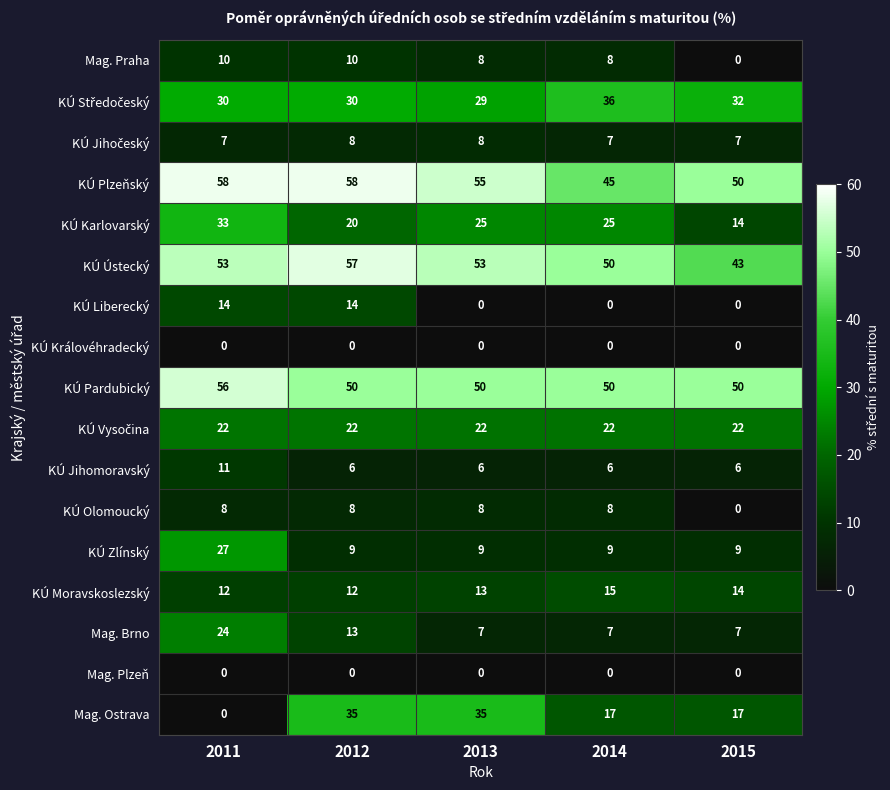

Which series has the largest total across all categories?

KÚ Plzeňský